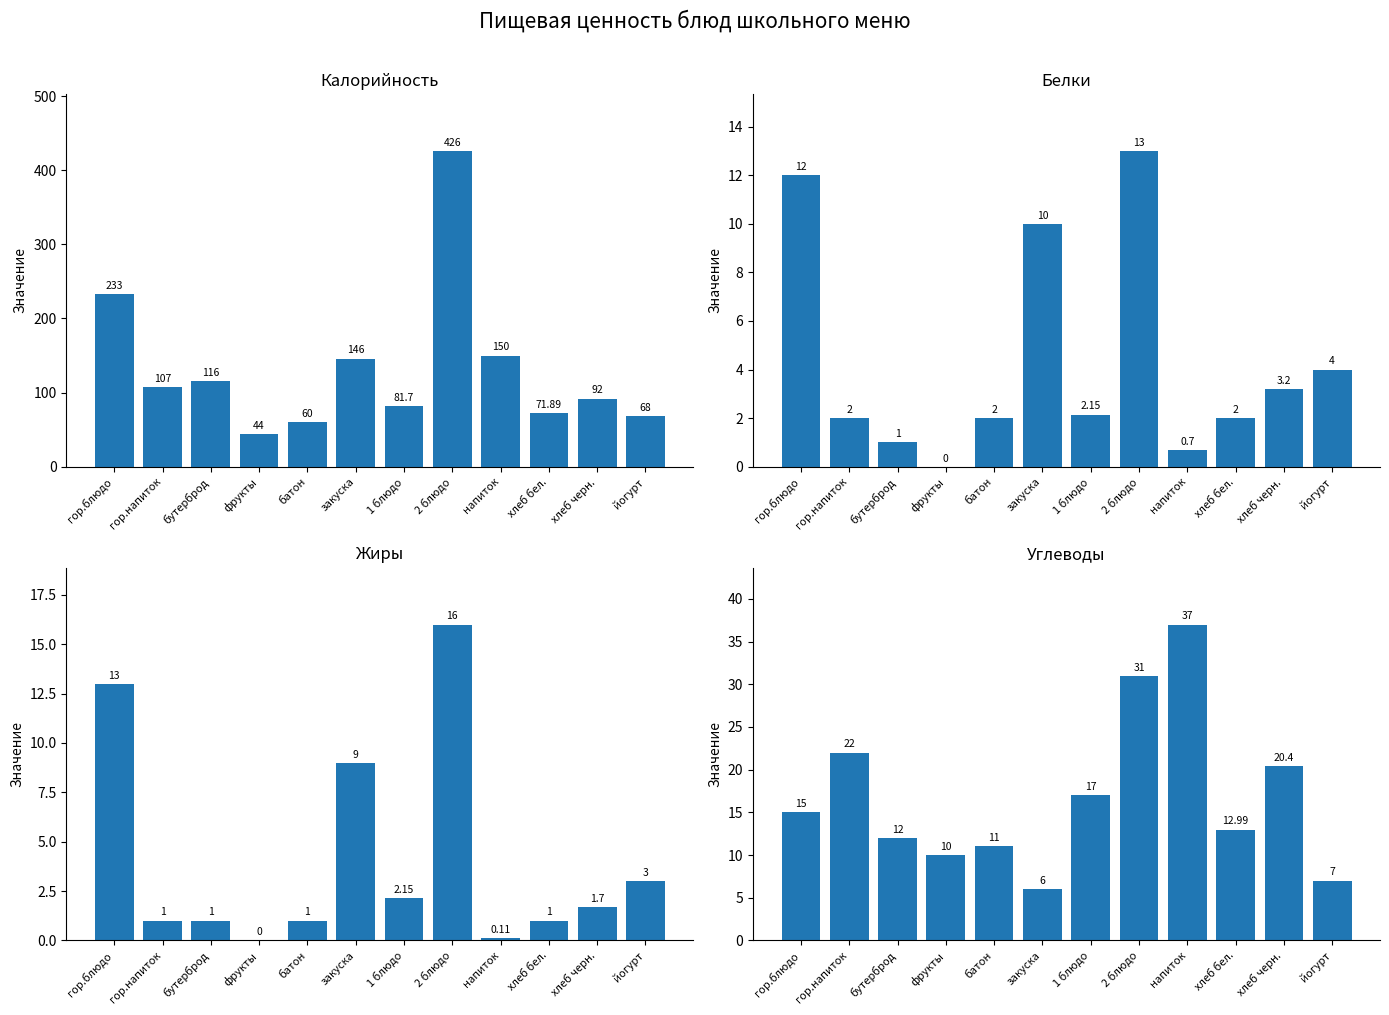

Reading right to left, list all the values displayed in this chart.

Калорийность: йогурт=68.0	хлеб черн.=92.0	хлеб бел.=71.9	напиток=150.0	2 блюдо=426.0	1 блюдо=81.7	закуска=146.0	батон=60.0	фрукты=44.0	бутерброд=116.0	гор.напиток=107.0	гор.блюдо=233.0
Белки: йогурт=4.0	хлеб черн.=3.2	хлеб бел.=2.0	напиток=0.7	2 блюдо=13.0	1 блюдо=2.1	закуска=10.0	батон=2.0	фрукты=0.0	бутерброд=1.0	гор.напиток=2.0	гор.блюдо=12.0
Жиры: йогурт=3.0	хлеб черн.=1.7	хлеб бел.=1.0	напиток=0.1	2 блюдо=16.0	1 блюдо=2.1	закуска=9.0	батон=1.0	фрукты=0.0	бутерброд=1.0	гор.напиток=1.0	гор.блюдо=13.0
Углеводы: йогурт=7.0	хлеб черн.=20.4	хлеб бел.=13.0	напиток=37.0	2 блюдо=31.0	1 блюдо=17.0	закуска=6.0	батон=11.0	фрукты=10.0	бутерброд=12.0	гор.напиток=22.0	гор.блюдо=15.0